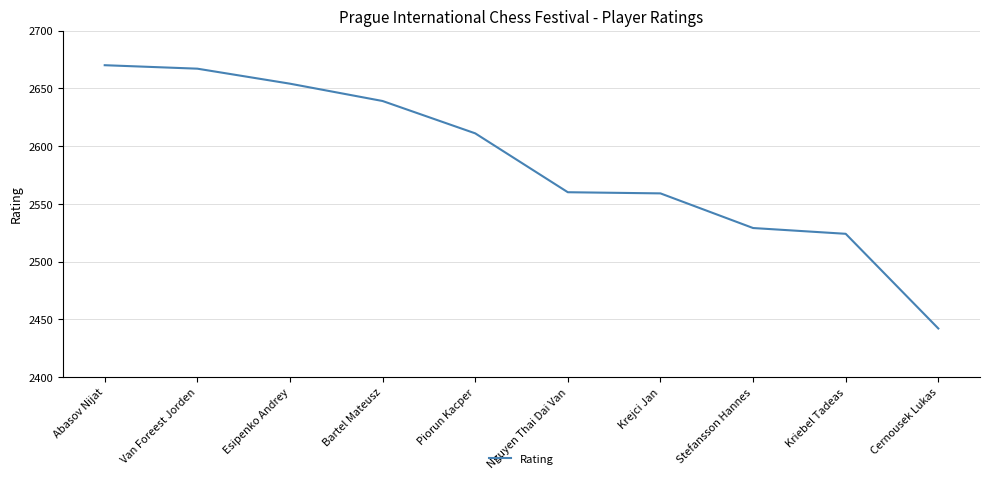

Which category has the lowest value across all series?

Cernousek Lukas